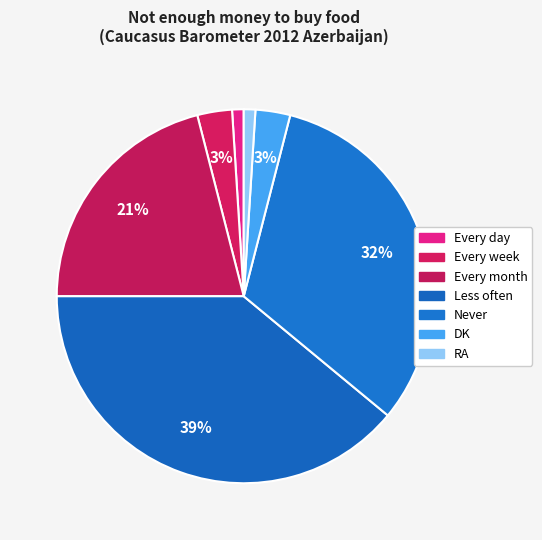

Is it true that DK is 3% of the pie?

True